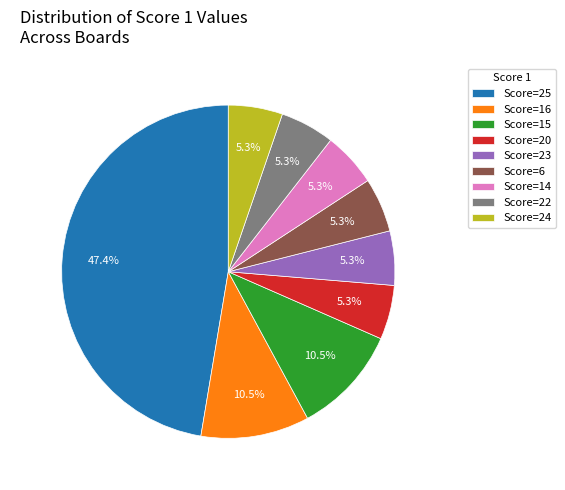

Is the sum of Score=22 and Score=15 greater than half?

No